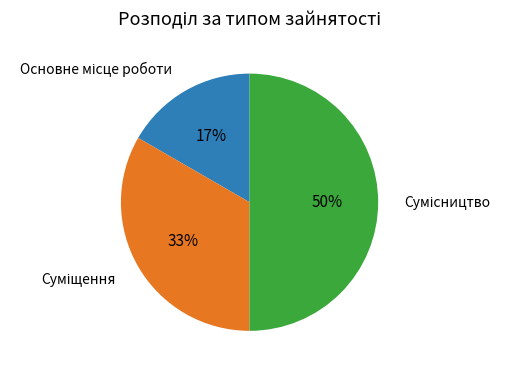

To the nearest percent, what is the average slice percentage?

33%